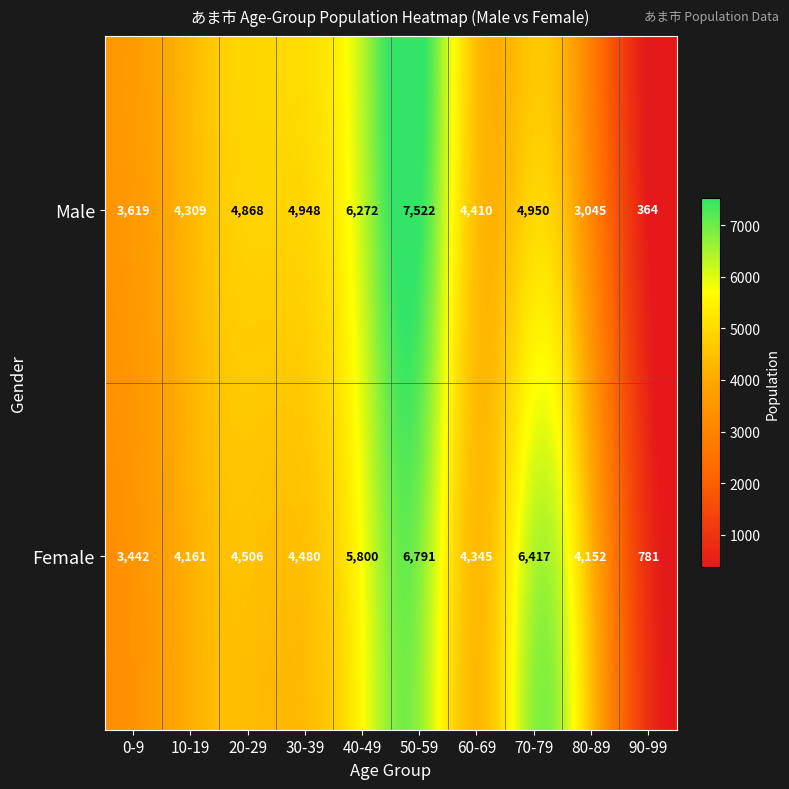

The value of Male at 50-59 is 9843. True or false?

False